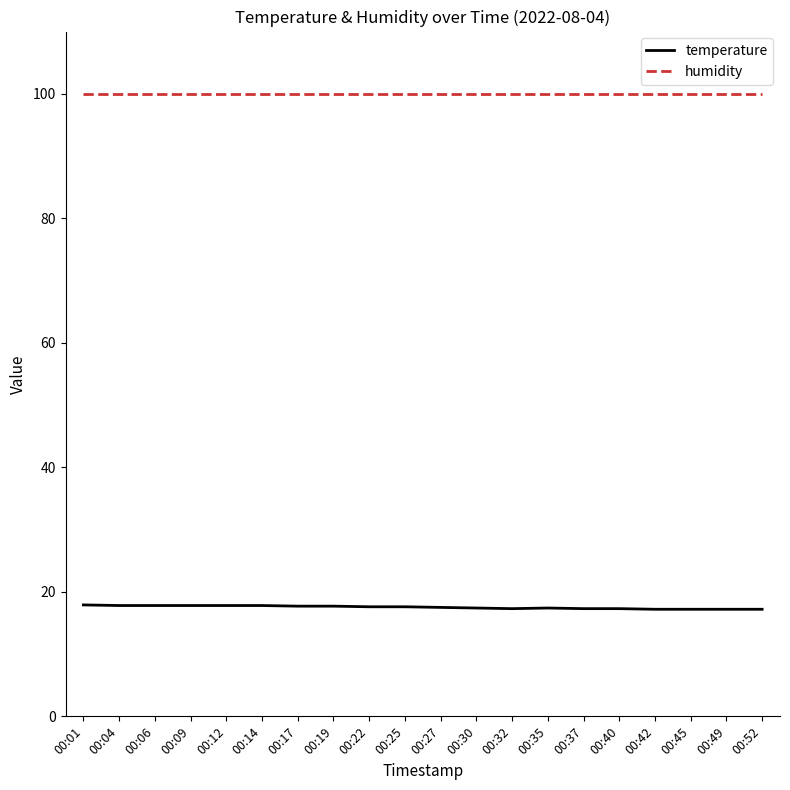

Is it true that humidity equals 48.8 at 00:04?

False